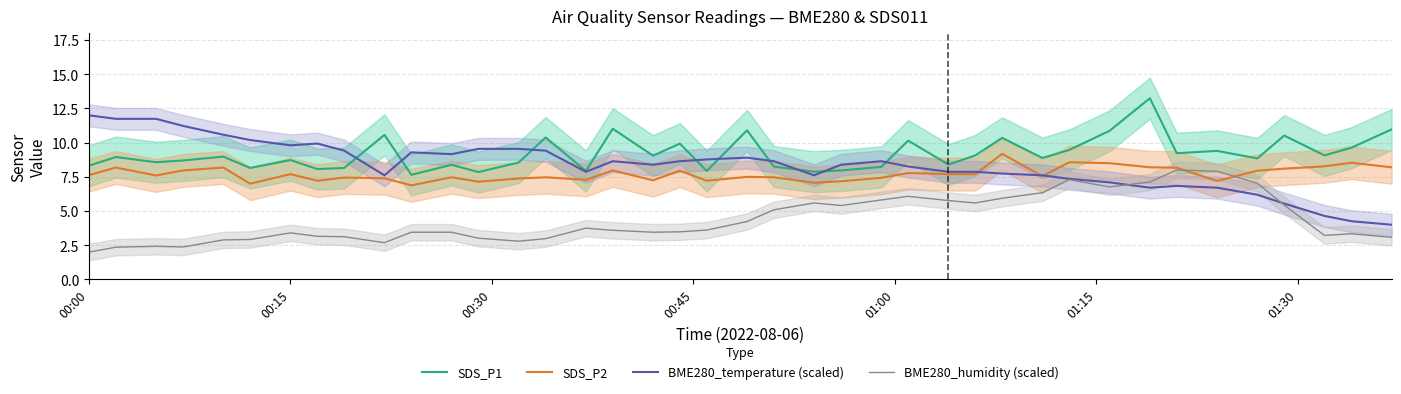

Is it true that BME280_temperature (scaled) equals 12.0 at 00:00?

True